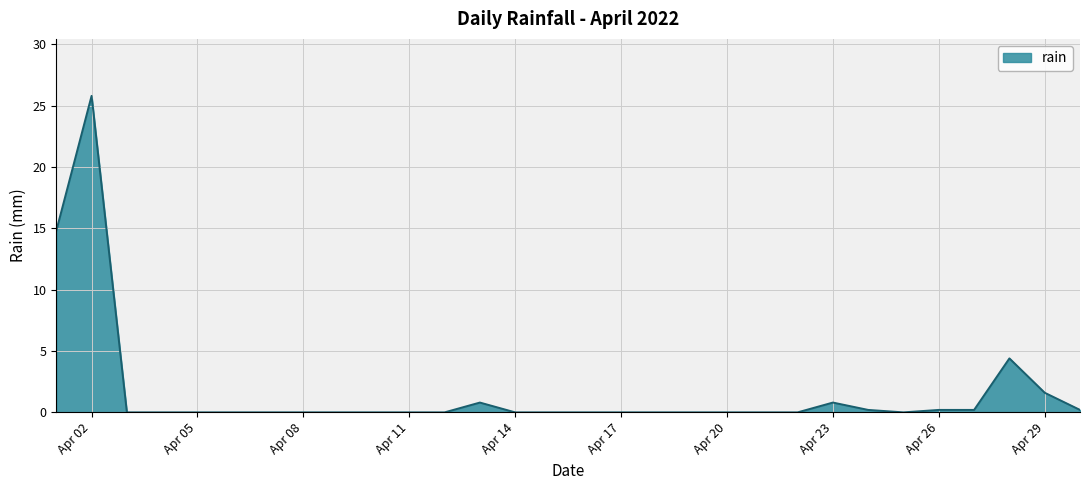

What is the average value?

1.6